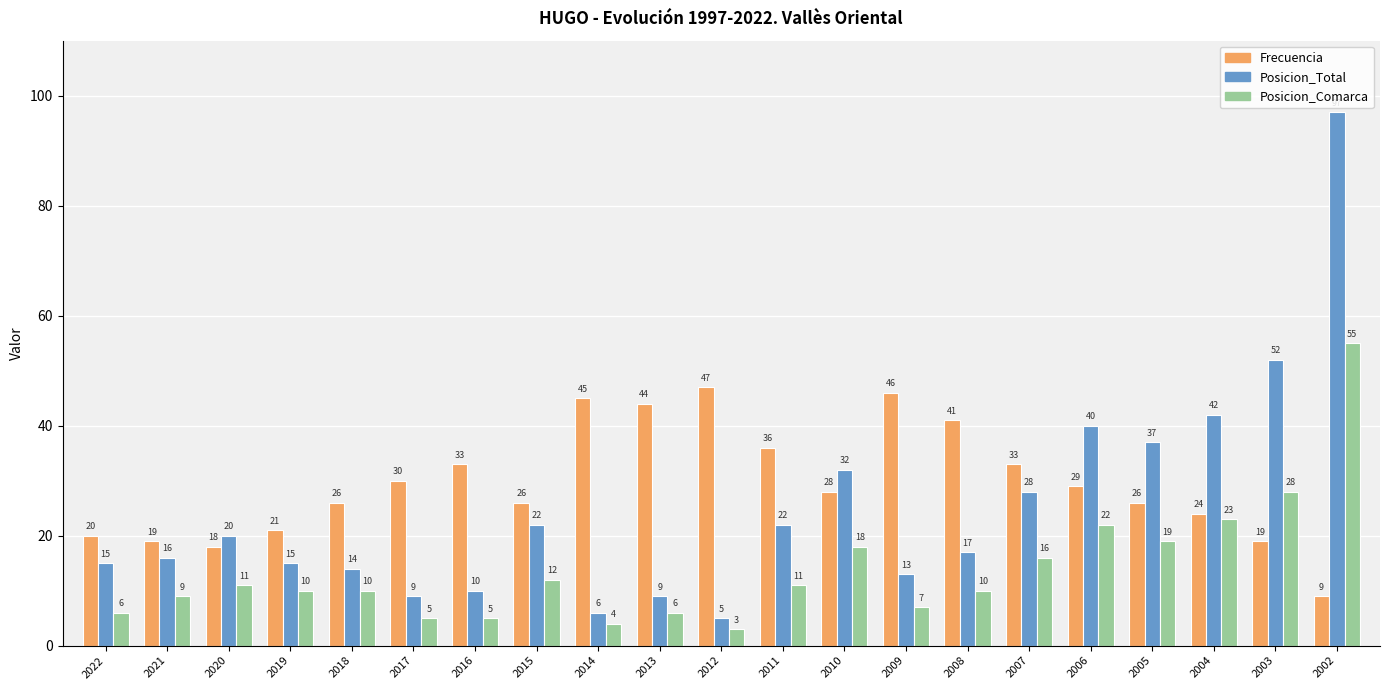

Reading left to right, list all the values displayed in this chart.

Frecuencia: 20	19	18	21	26	30	33	26	45	44	47	36	28	46	41	33	29	26	24	19	9
Posicion_Total: 15	16	20	15	14	9	10	22	6	9	5	22	32	13	17	28	40	37	42	52	97
Posicion_Comarca: 6	9	11	10	10	5	5	12	4	6	3	11	18	7	10	16	22	19	23	28	55